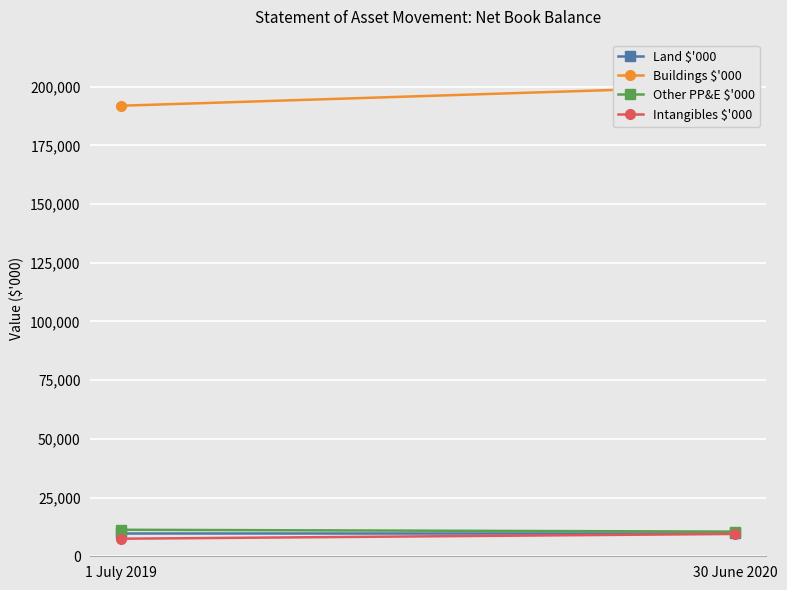

At which label does Buildings $'000 reach its peak?

30 June 2020